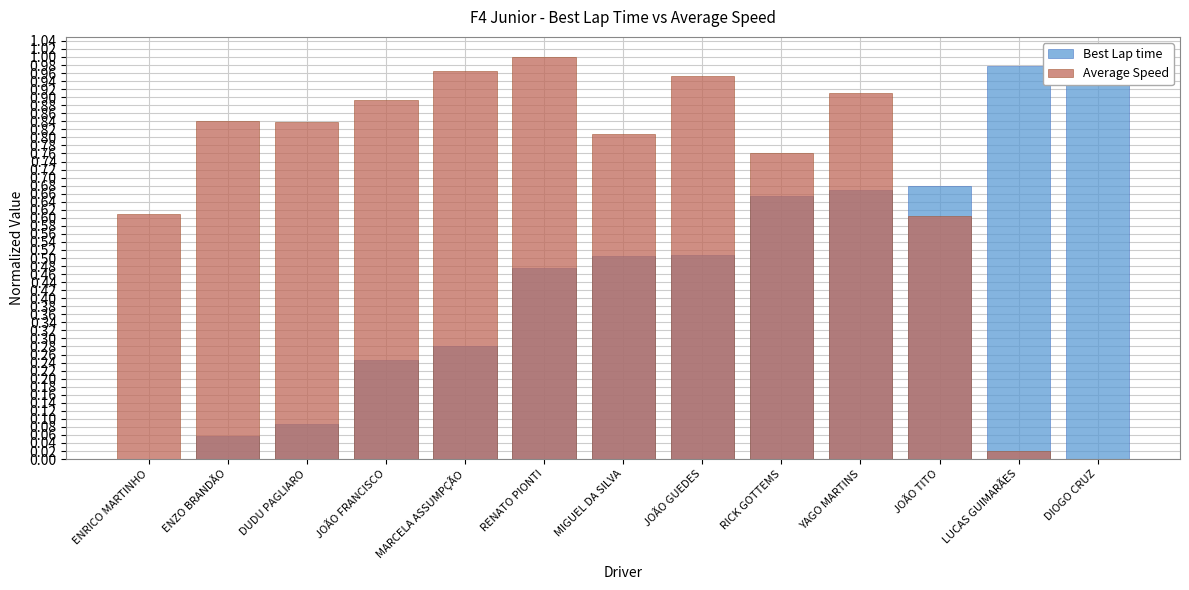

What is the total value across all series at MARCELA ASSUMPÇÃO?

1.2